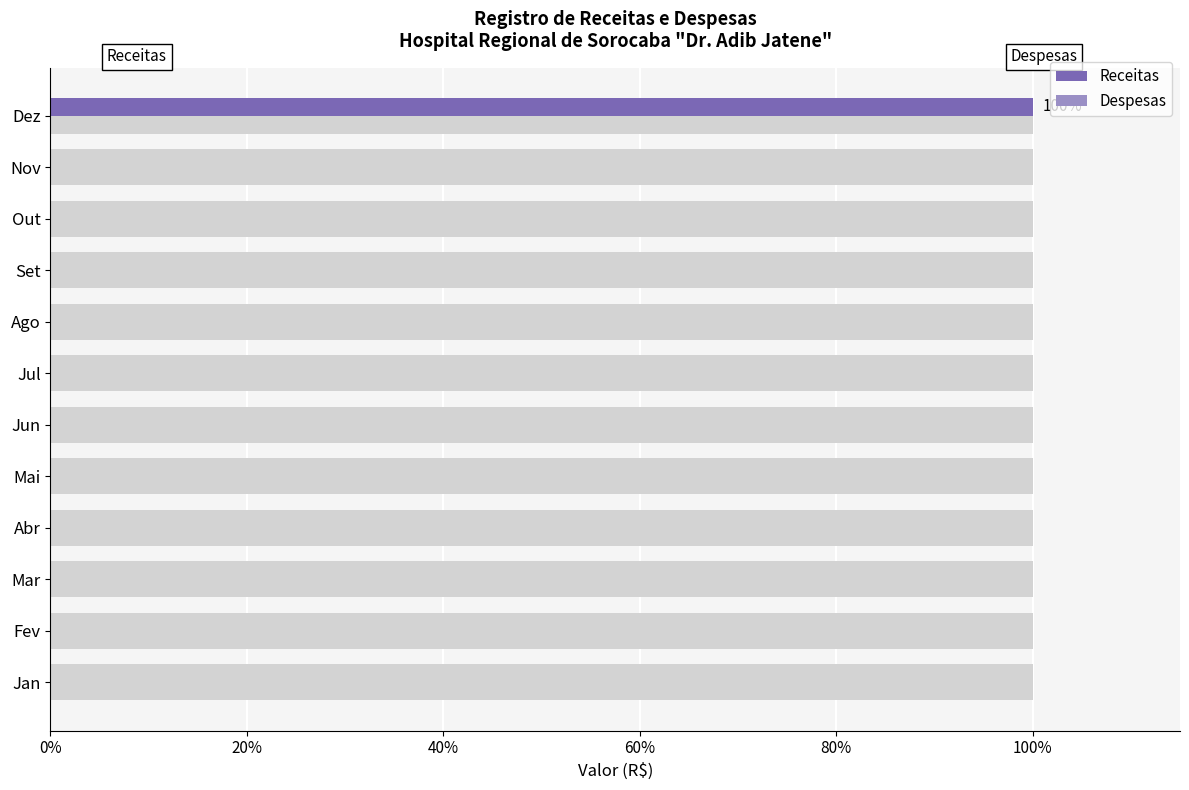

What are all the series names shown in the legend?

Receitas, Despesas